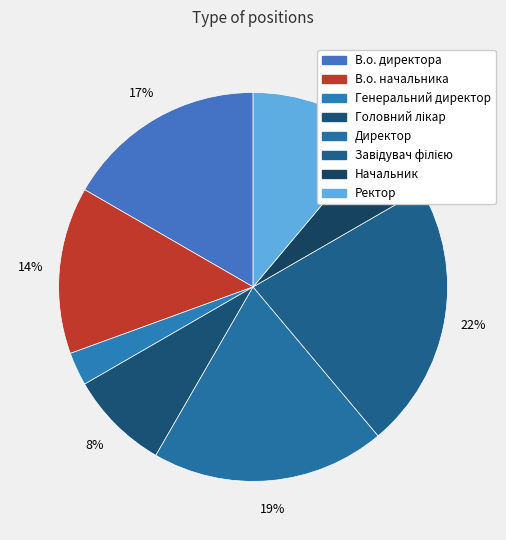

How much of the chart is everything except Генеральний директор?

97.2%